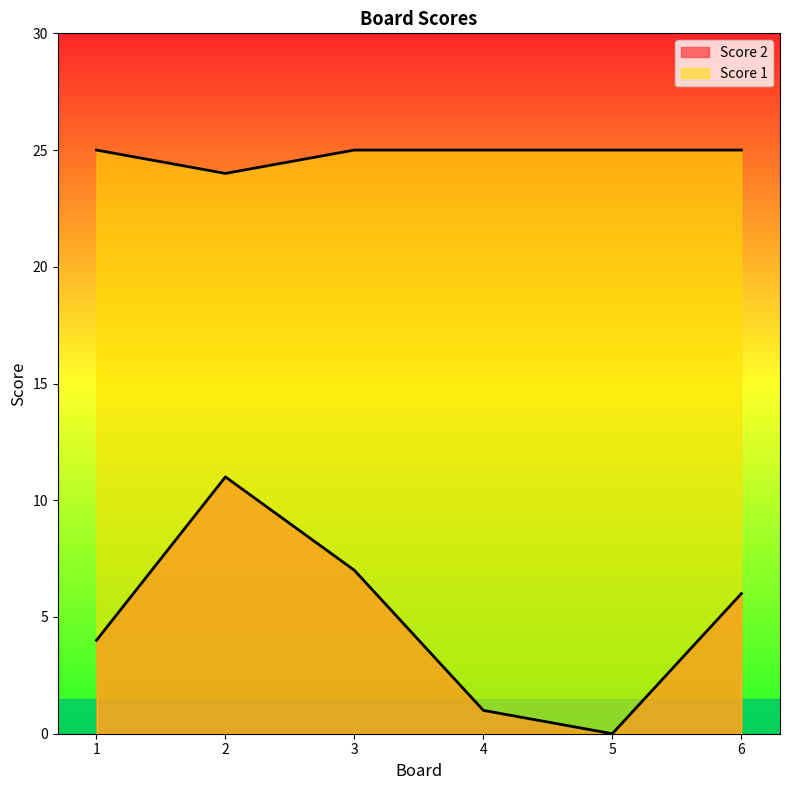

In Score 2, how many points are lower than both neighbors (excluding endpoints)?

1